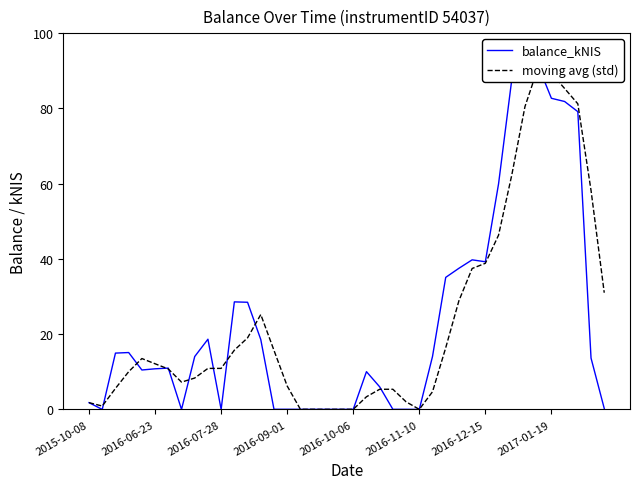

Does the chart have visible grid lines?

No